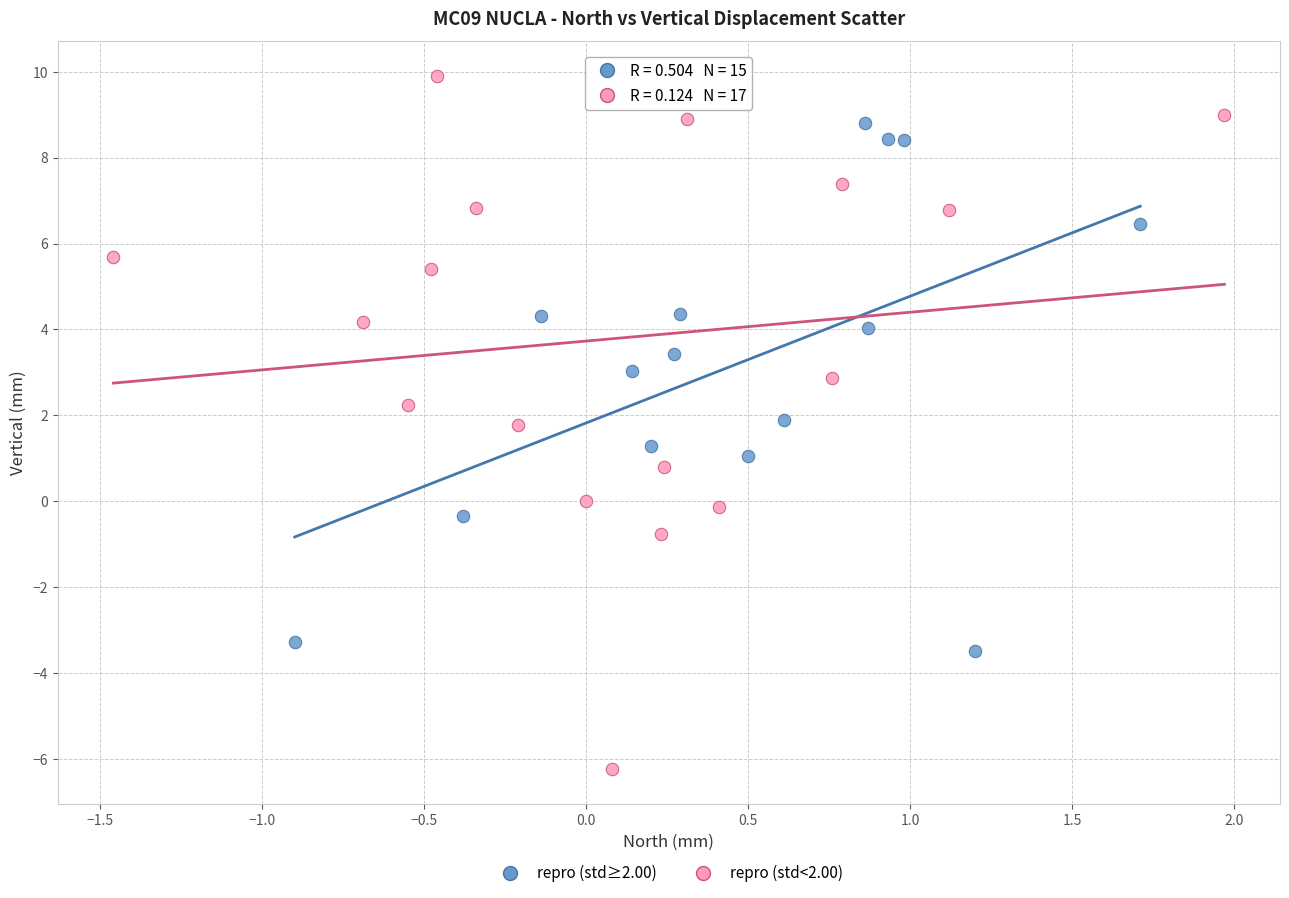

Which series has the largest Y range (max minus min)?

repro (std<2.00)